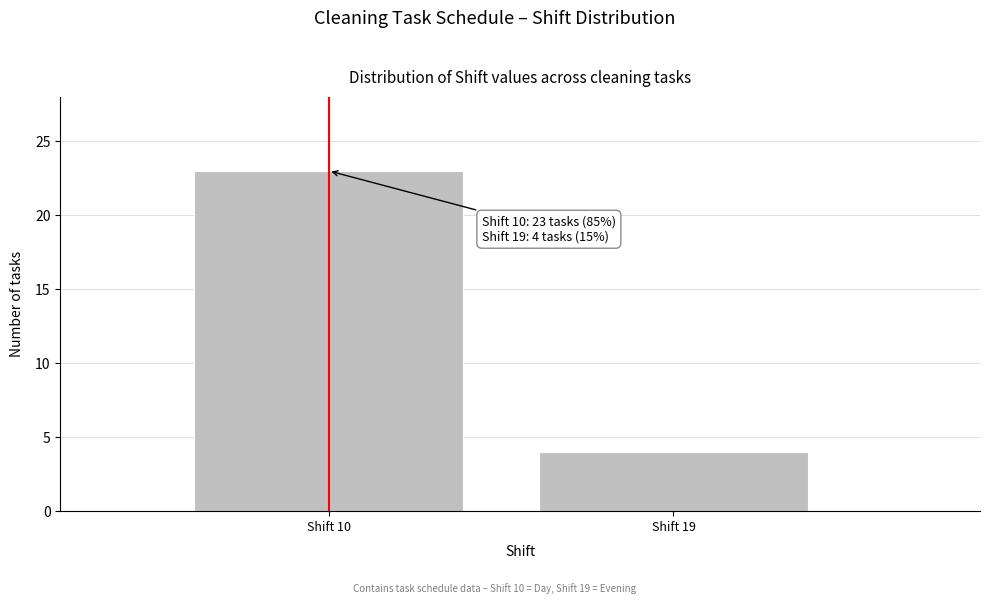

Reading right to left, transcribe all the data shown in this chart.

4	23